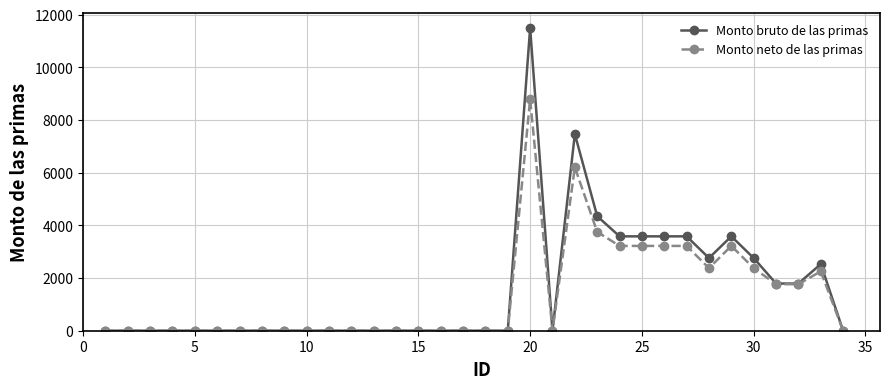

What is the maximum value for Monto bruto de las primas?

11492.5